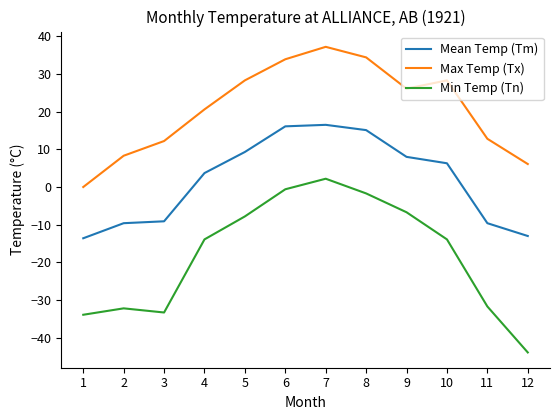

What is the average value of the Min Temp (Tn) series?

-18.1